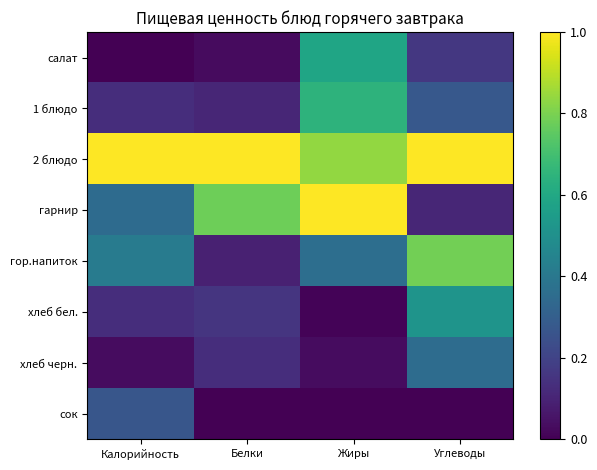

At how many categories does at least one series exceed 0?

4